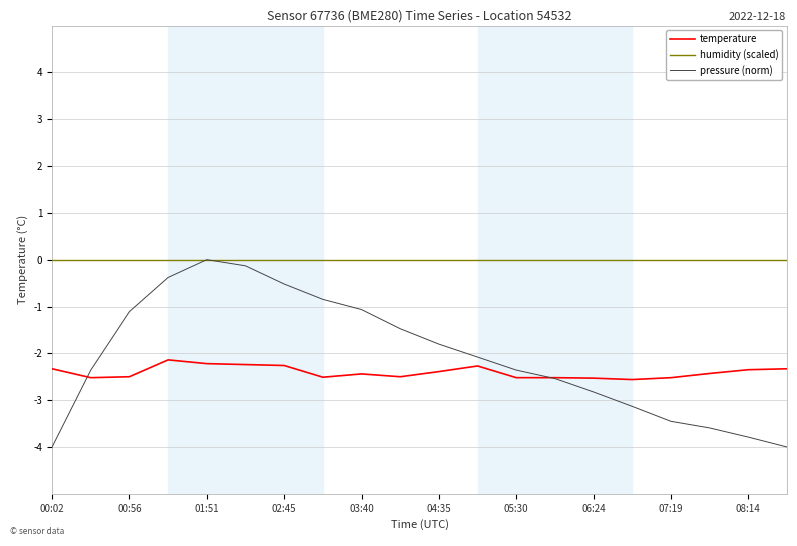

Which series has the largest total across all categories?

humidity (scaled)